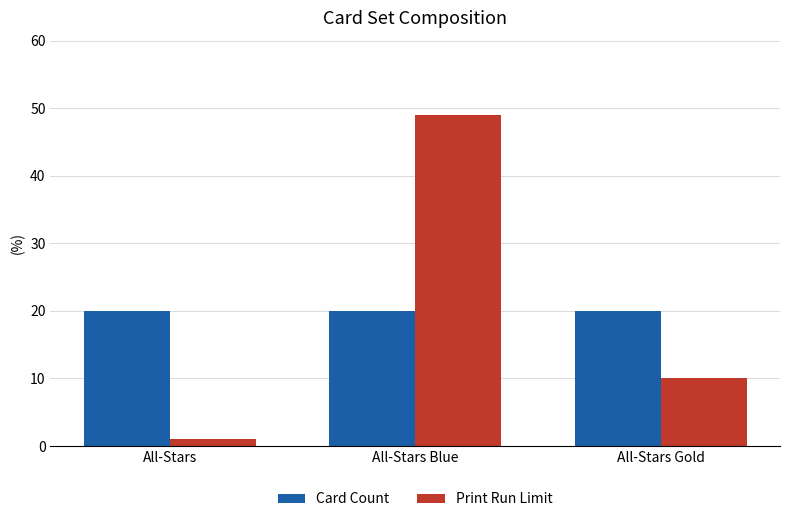

Read the Print Run Limit value at All-Stars Blue.

49